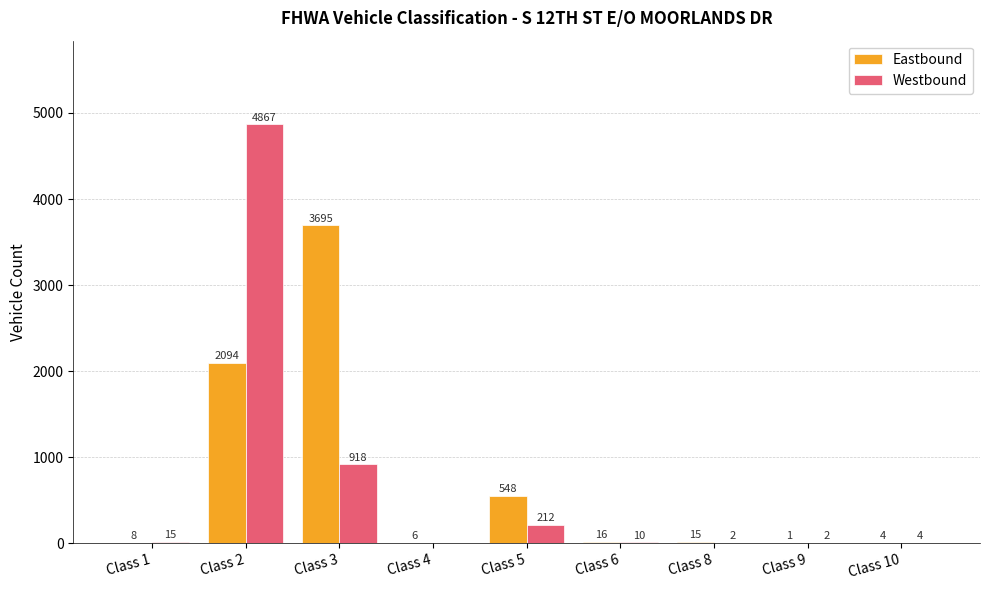

How many series are shown in this chart?

2